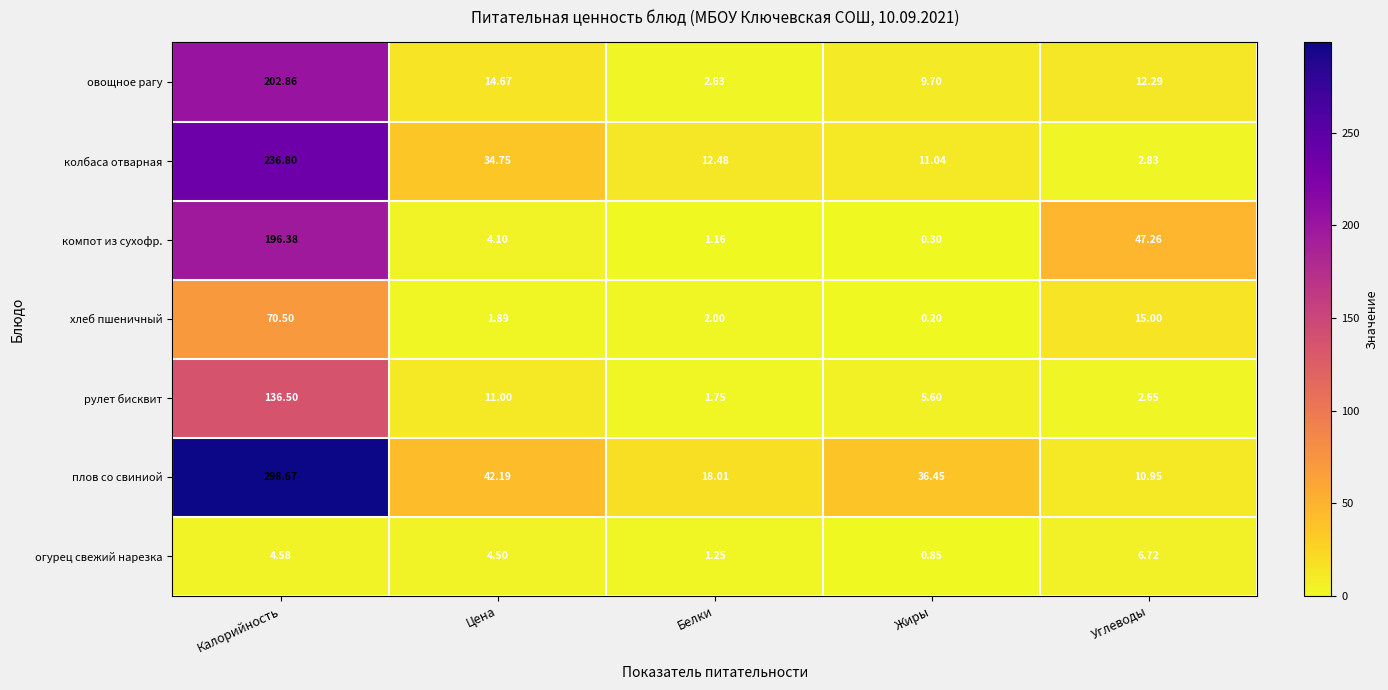

Is the value of колбаса отварная at Белки greater than the value of рулет бисквит at Жиры?

Yes